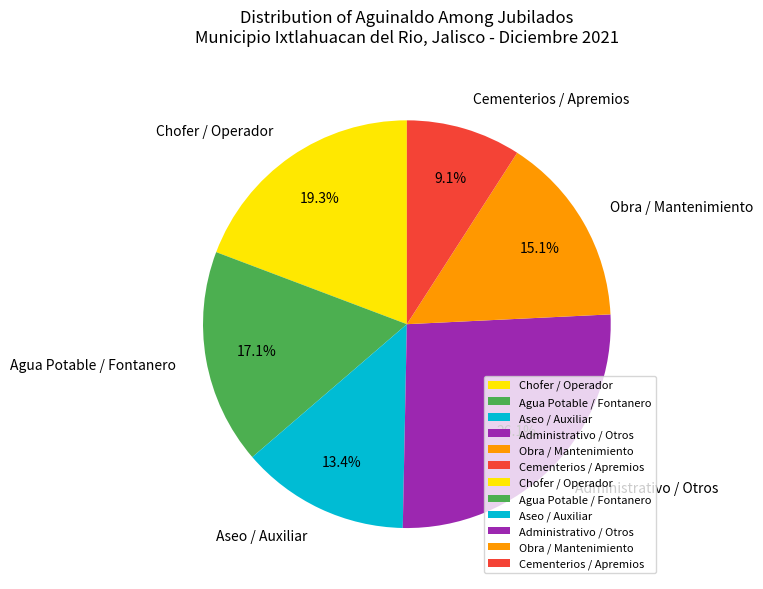

Do Chofer / Operador and Cementerios / Apremios together represent more than half of the pie?

No